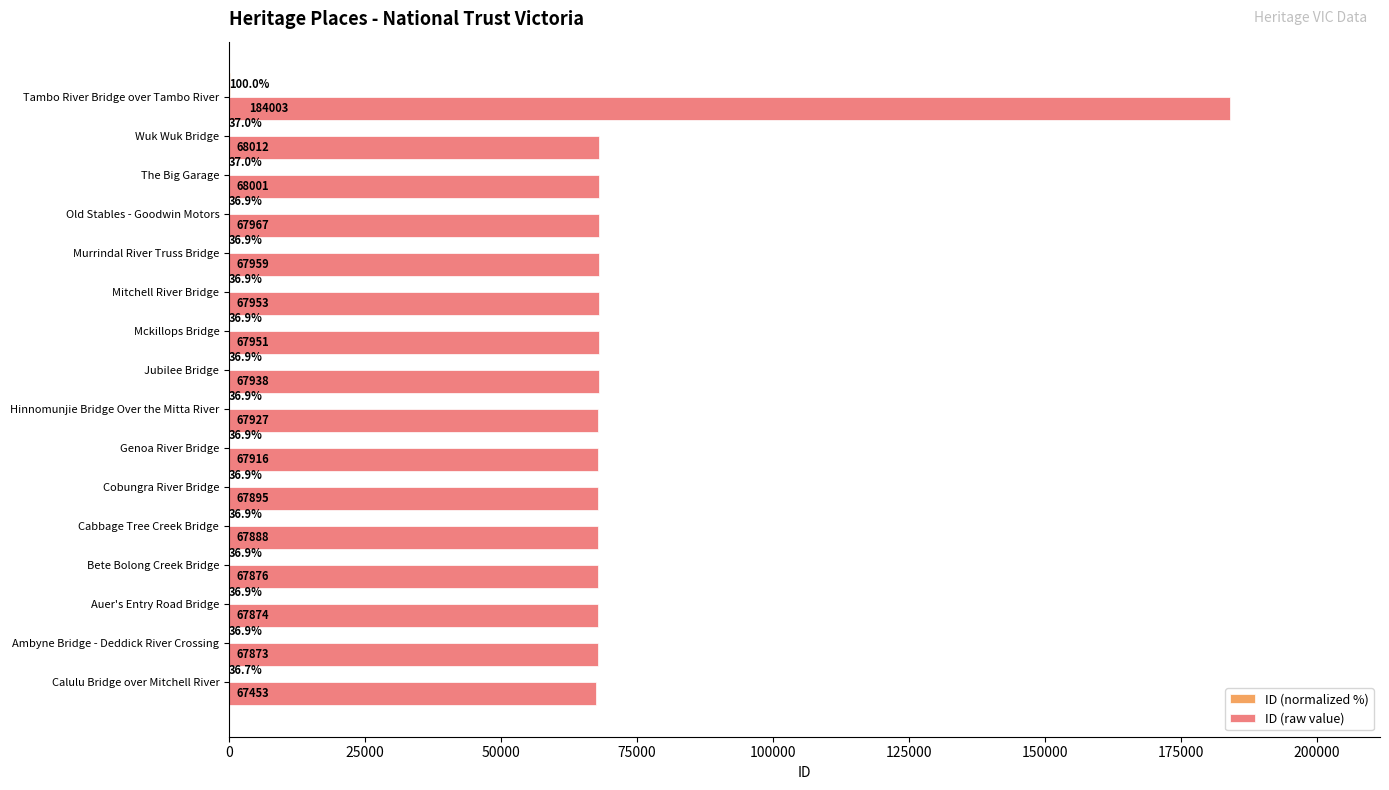

How many categories are shown in the chart?

16